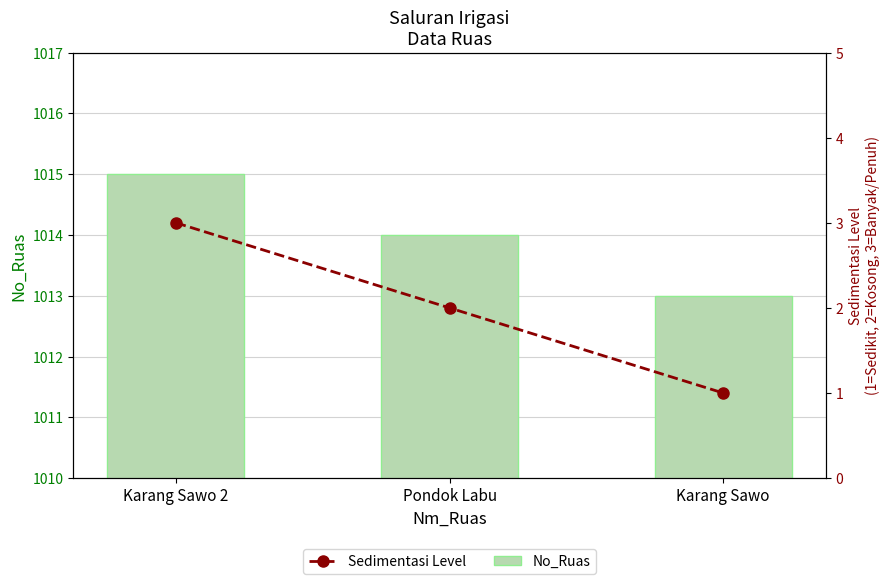

At which label is No_Ruas closest to 1014?

Pondok Labu